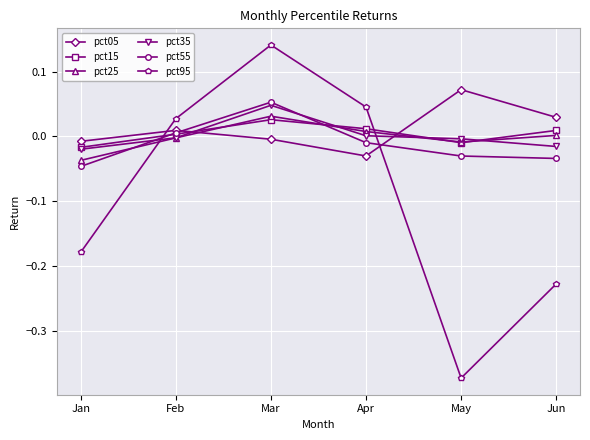

At which category does the chart reach its minimum across all series?

May